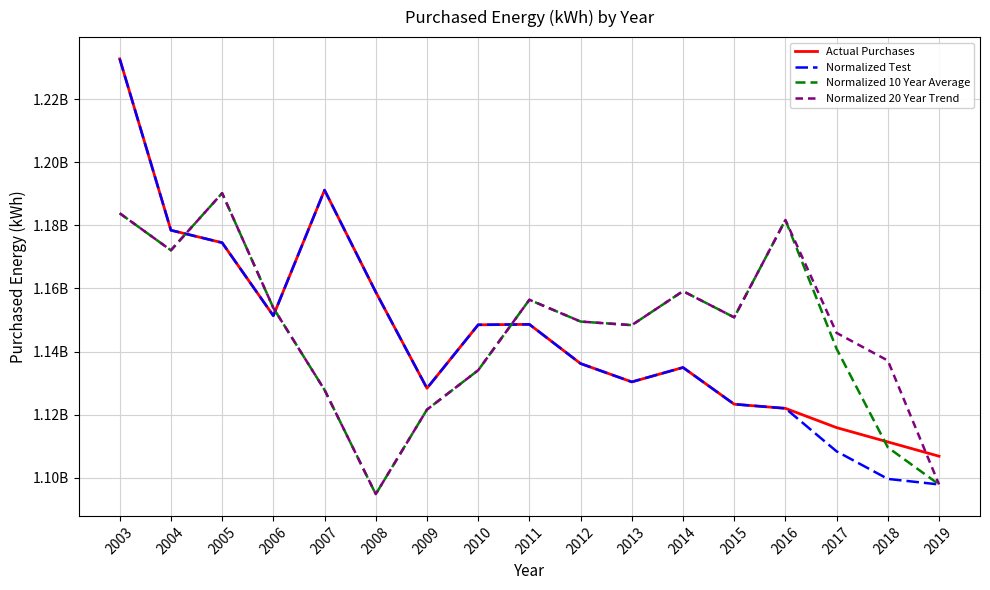

Is the value of Normalized 10 Year Average at 2018 greater than the value of Normalized Test at 2012?

No